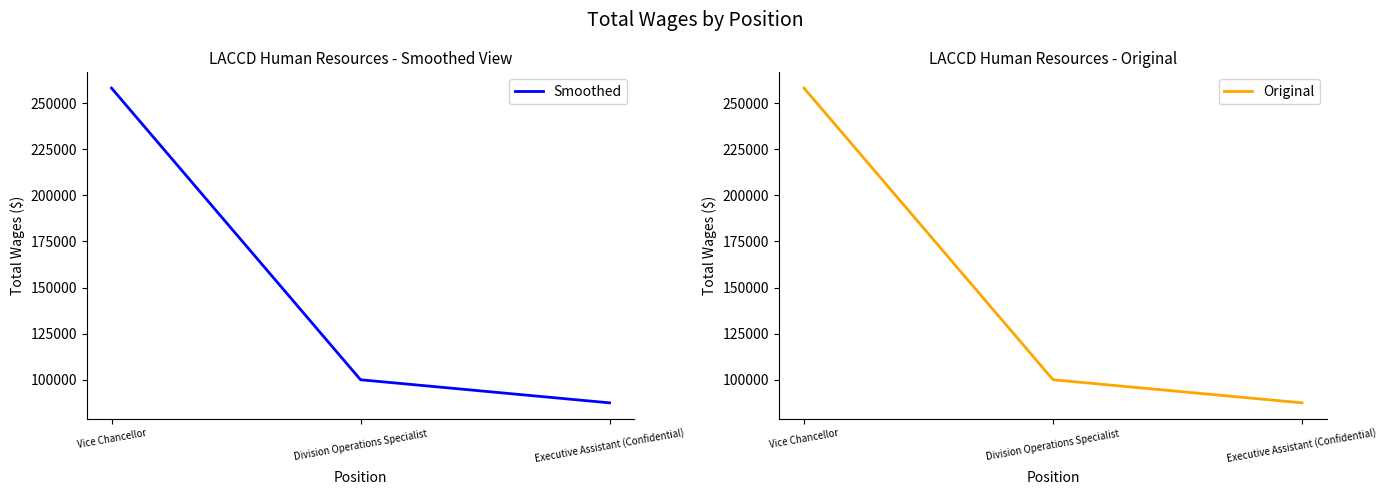

Is it true that Original equals 87476 at Executive Assistant (Confidential)?

True